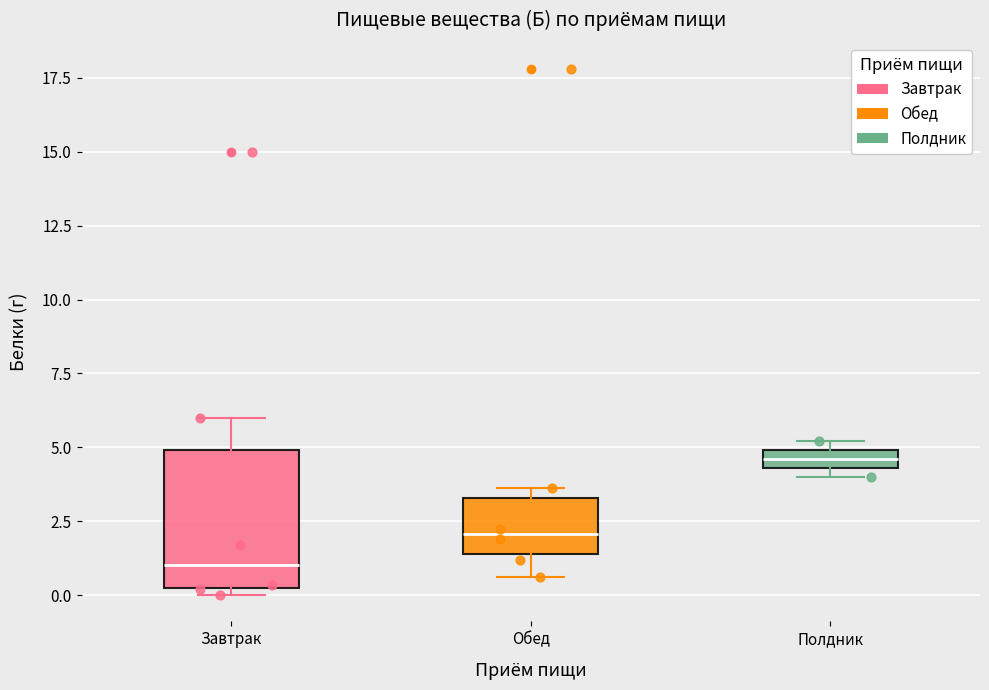

Which box is the tallest, from its lower edge to its upper edge?

Завтрак